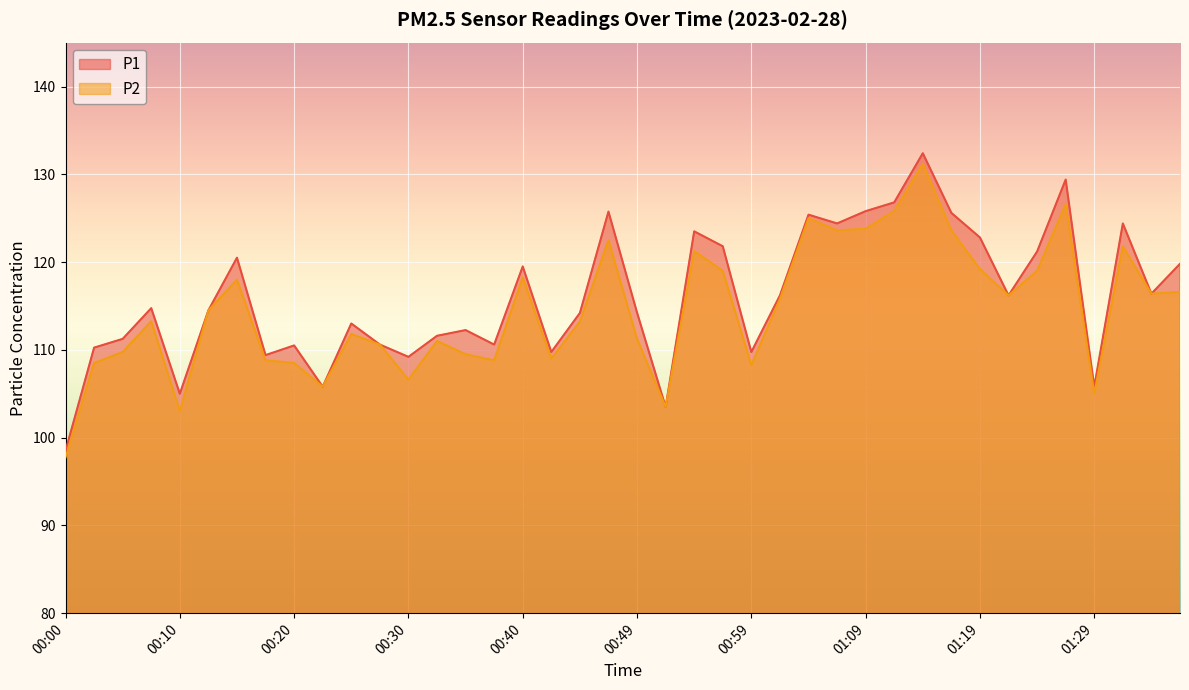

Which has a higher value, 01:29 or 00:52?

01:29